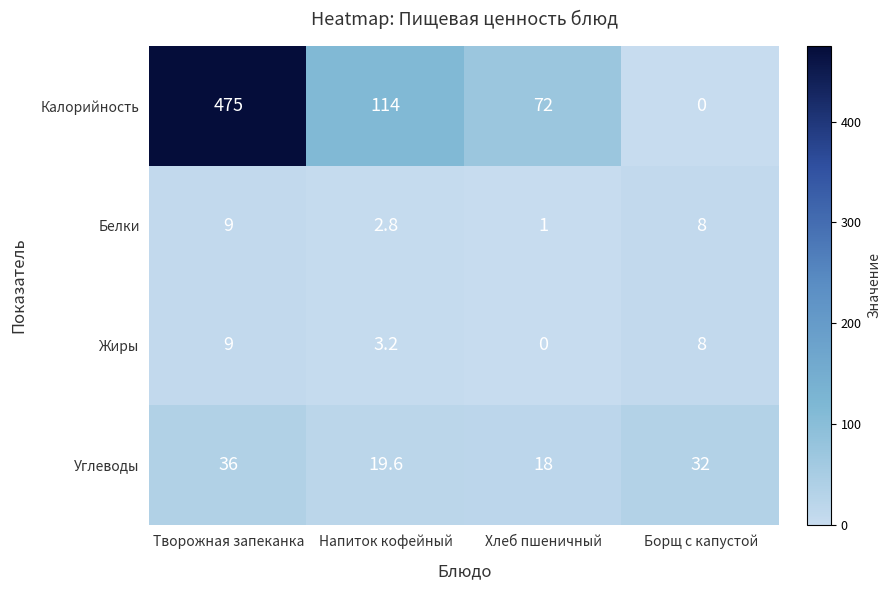

What is the greatest value displayed?

475.0